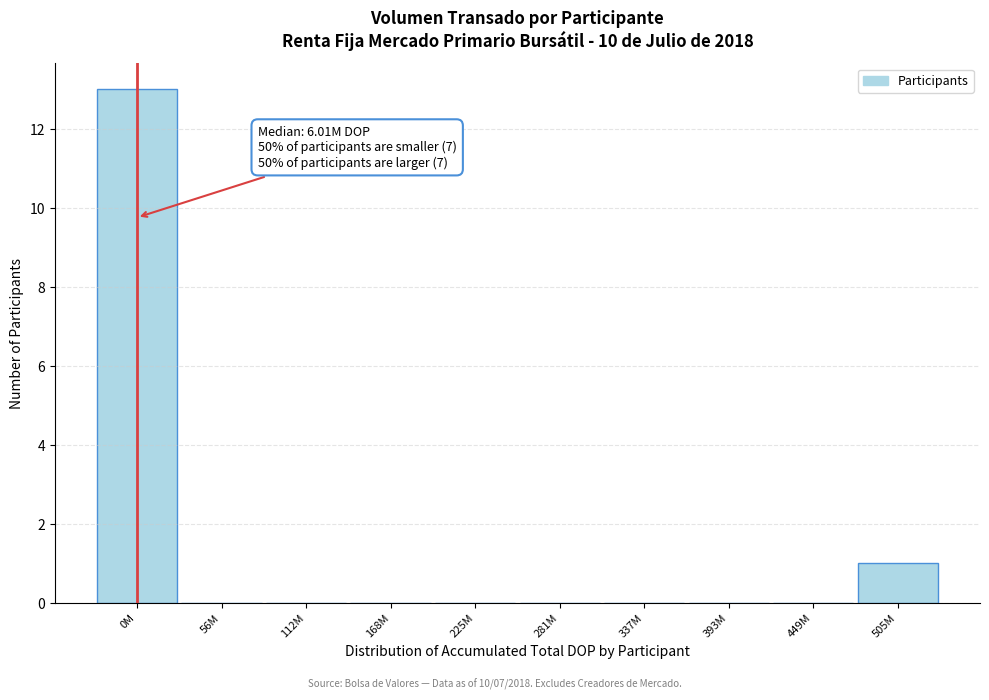

Reading right to left, list all the values displayed in this chart.

505M=1	449M=0	393M=0	337M=0	281M=0	225M=0	168M=0	112M=0	56M=0	0M=13